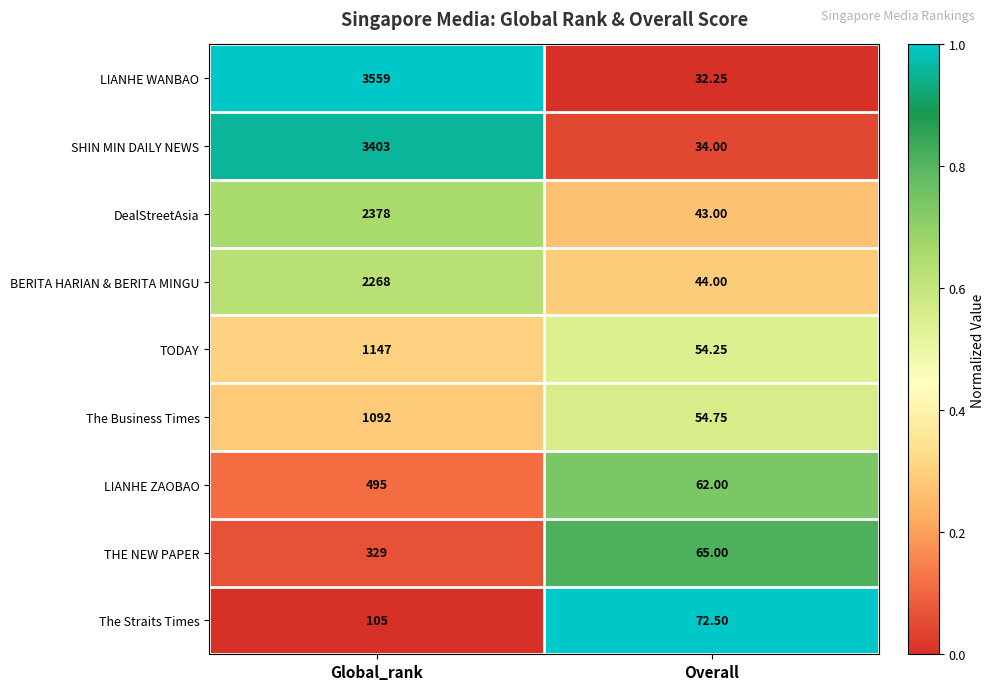

Where is SHIN MIN DAILY NEWS nearest to the value 1718?

Overall